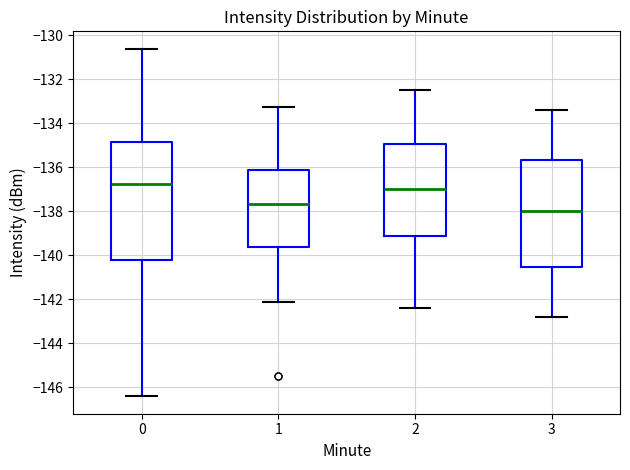

Which box's median line is the highest?

0